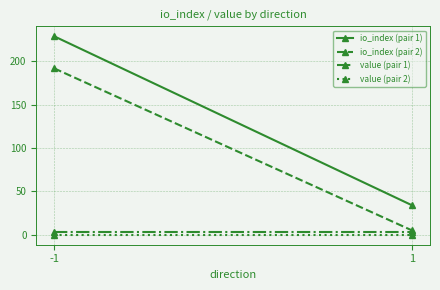

Rank the series at 1 from highest to lowest value.

io_index (pair 1), io_index (pair 2), value (pair 1), value (pair 2)